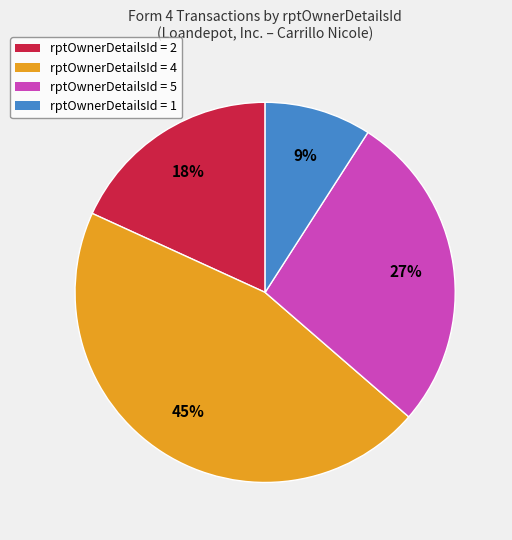

Rank the categories by value from lowest to highest.

rptOwnerDetailsId = 1, rptOwnerDetailsId = 2, rptOwnerDetailsId = 5, rptOwnerDetailsId = 4